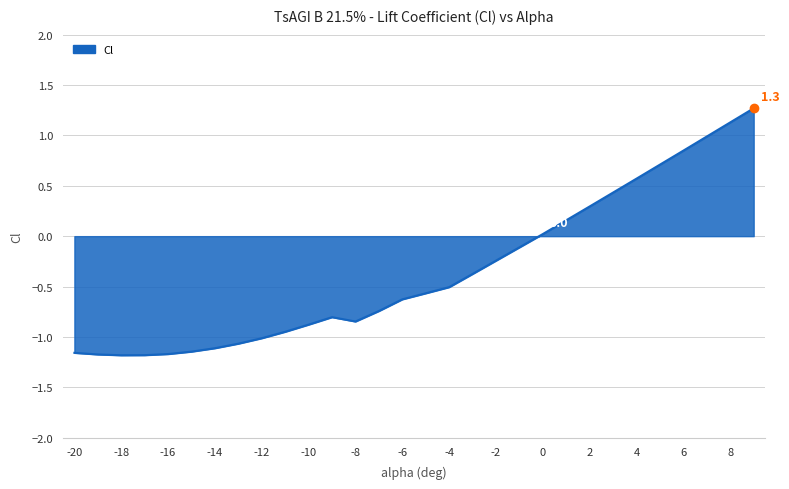

What is the greatest value displayed?

1.3